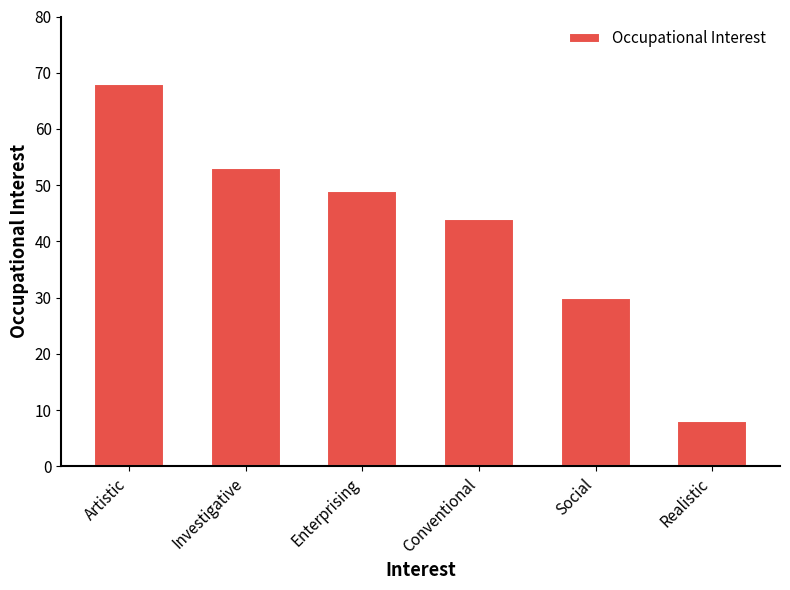

Reading left to right, extract all data points from this chart.

68	53	49	44	30	8